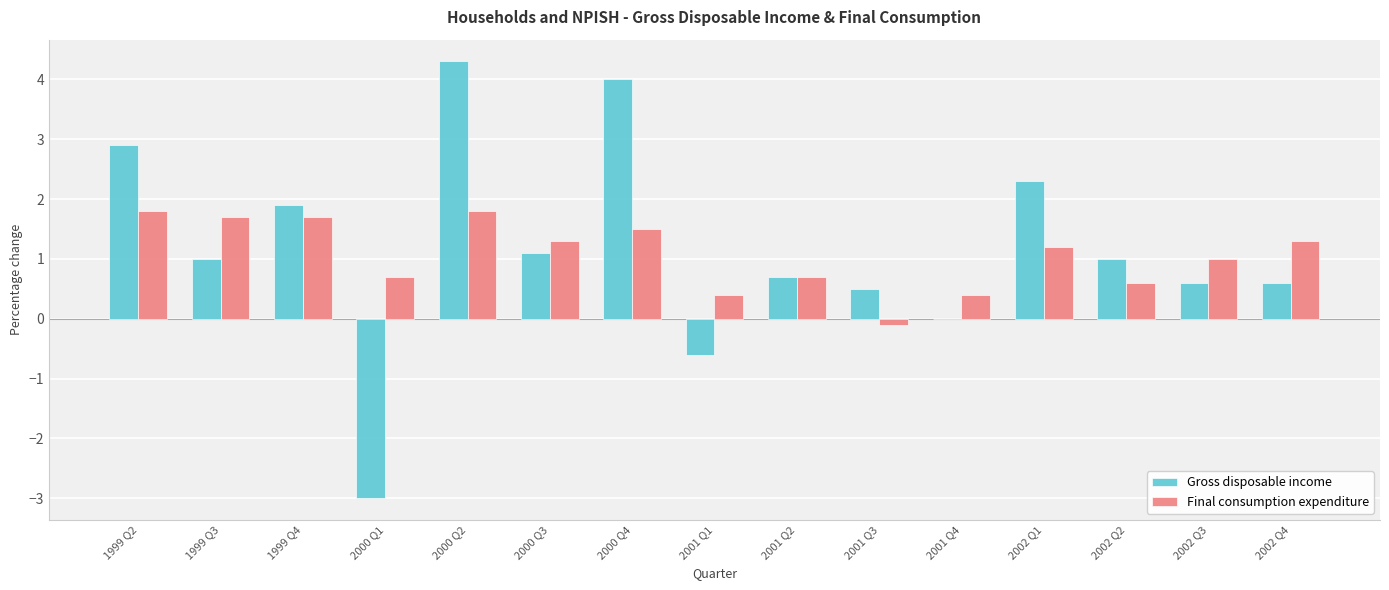

How many series are shown in this chart?

2